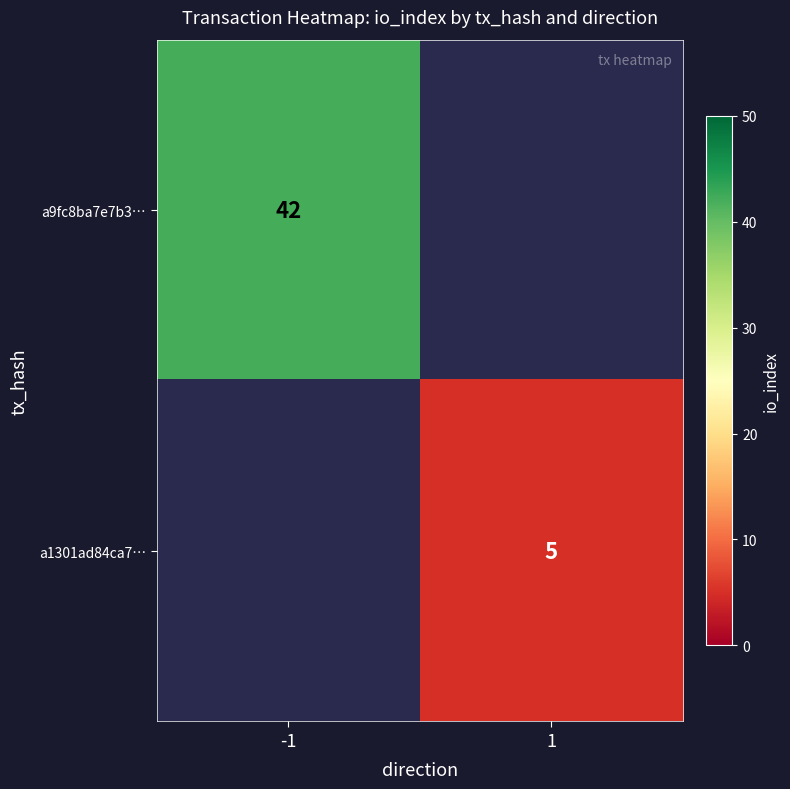

The a1301ad84ca7… series shows 6.8 at 1. True or false?

False